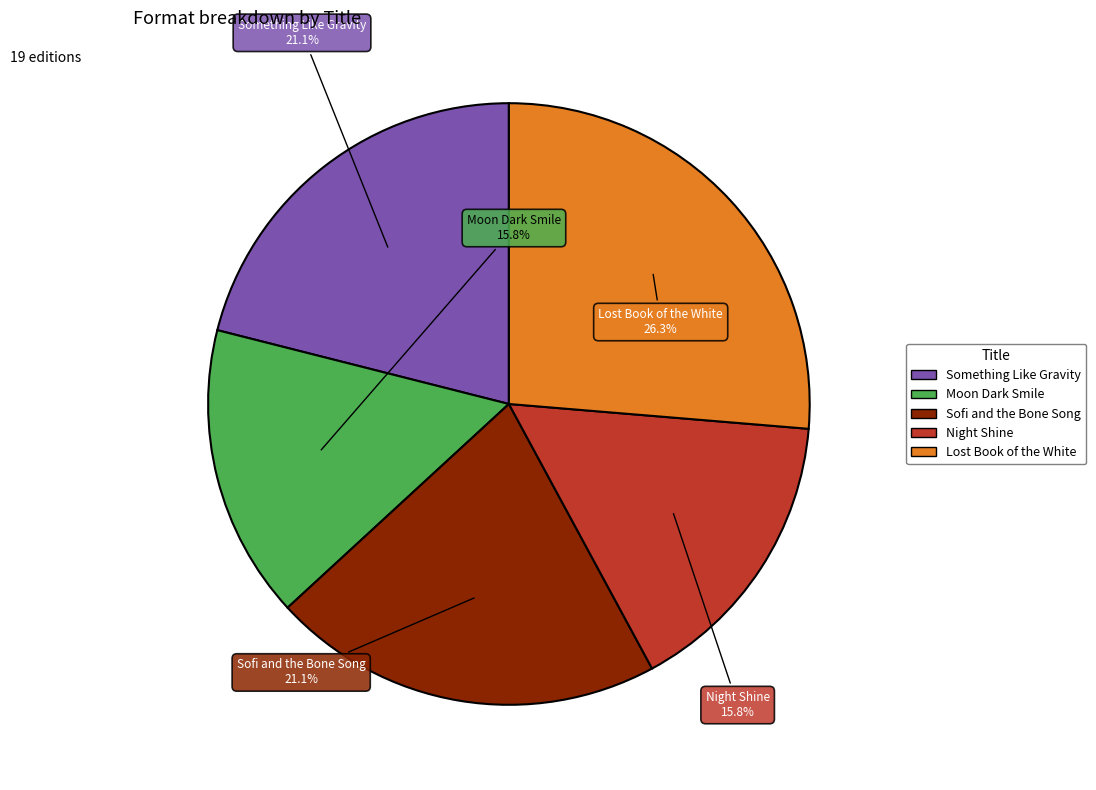

Count the number of slices in the pie.

5